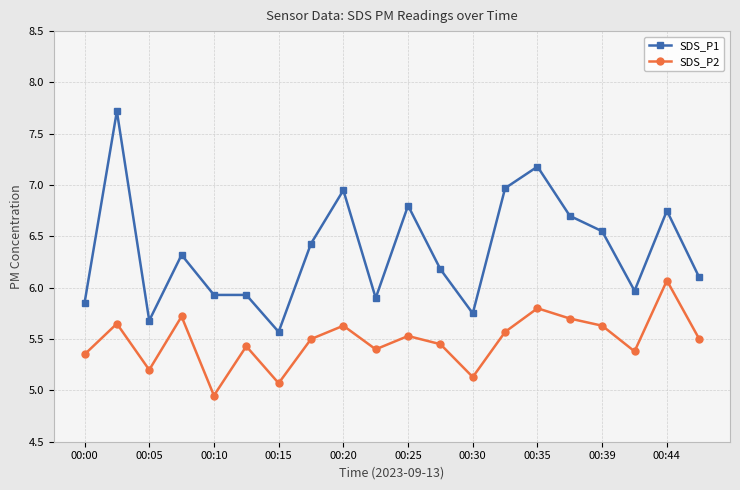

How many categories are shown in the chart?

20